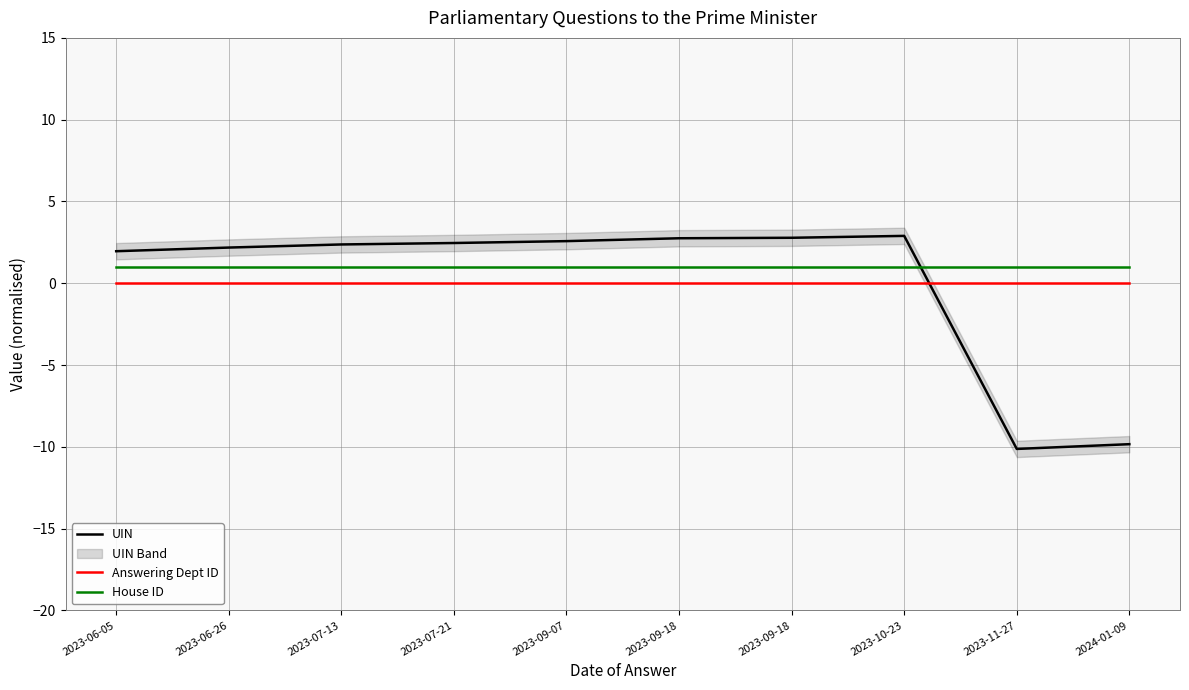

Reading left to right, extract all data points from this chart.

UIN: 2.0	2.2	2.4	2.5	2.6	2.7	2.8	2.9	-10.1	-9.8
Answering Dept ID: 0.0	0.0	0.0	0.0	0.0	0.0	0.0	0.0	0.0	0.0
House ID: 1.0	1.0	1.0	1.0	1.0	1.0	1.0	1.0	1.0	1.0